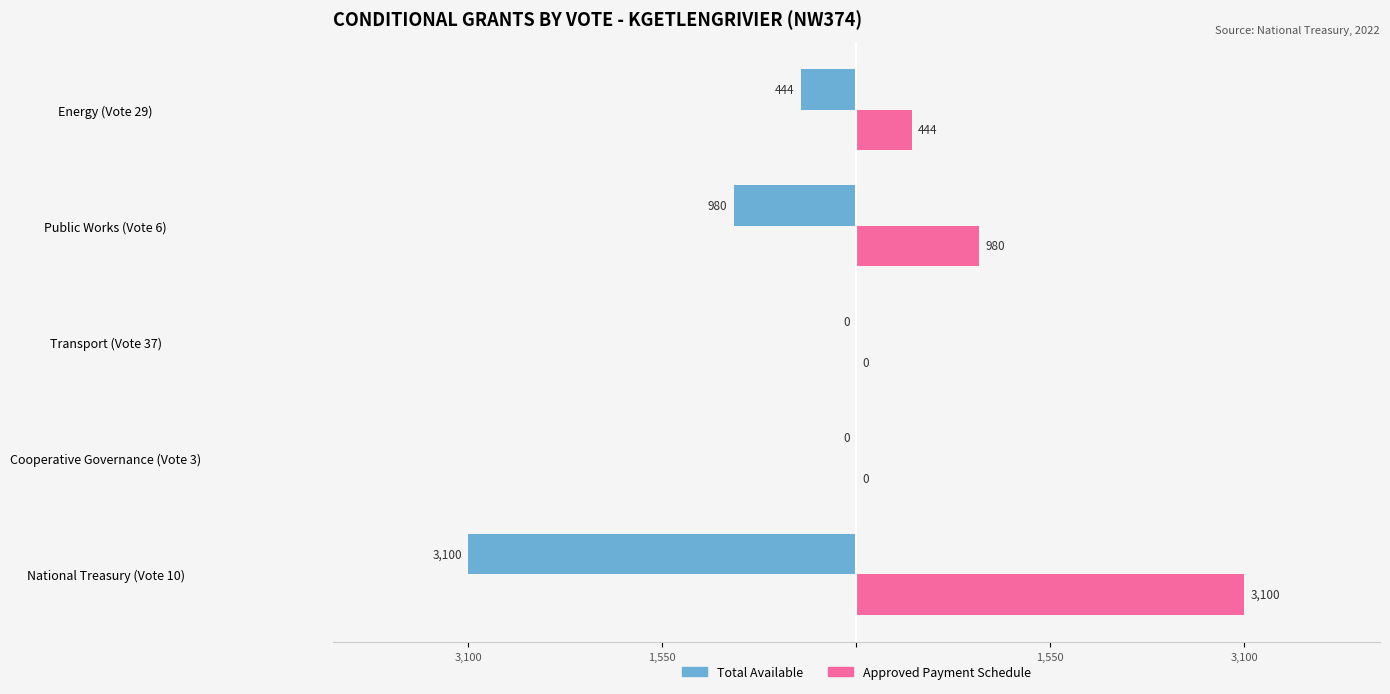

True or false: Approved Payment Schedule (R thousands) has a value of -2156 at Transport (Vote 37).

False